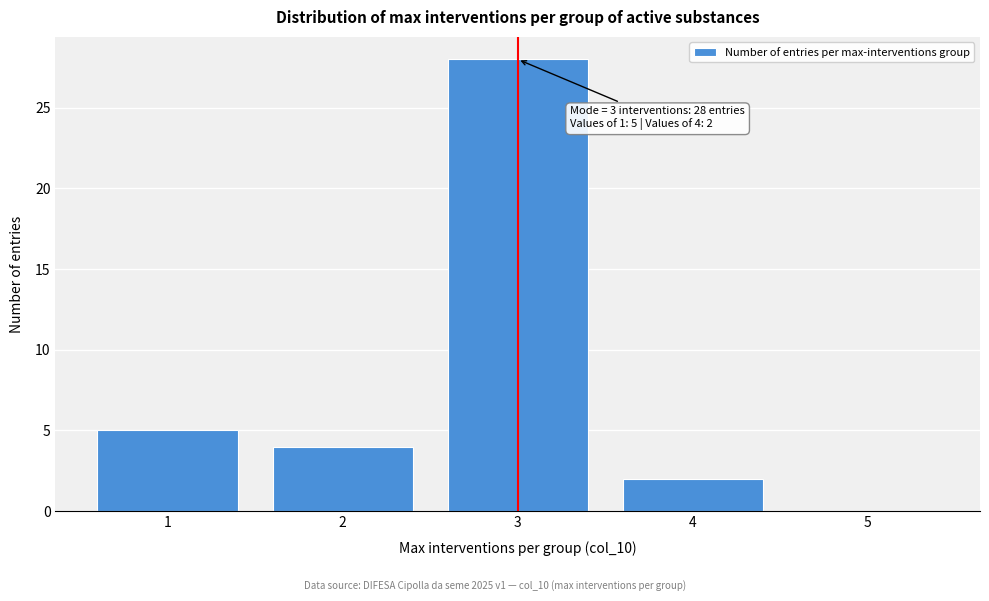

Over which range of the x-axis is the bar tallest?

2.5 to 3.5